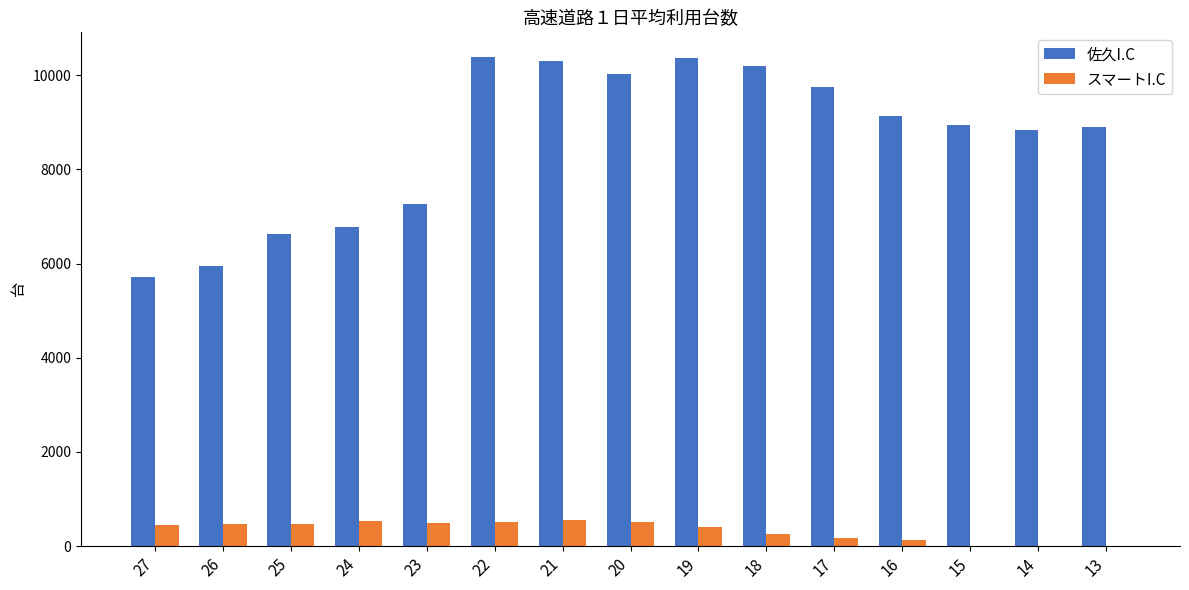

Between 18 and 13, which series saw the biggest shift?

佐久I.C